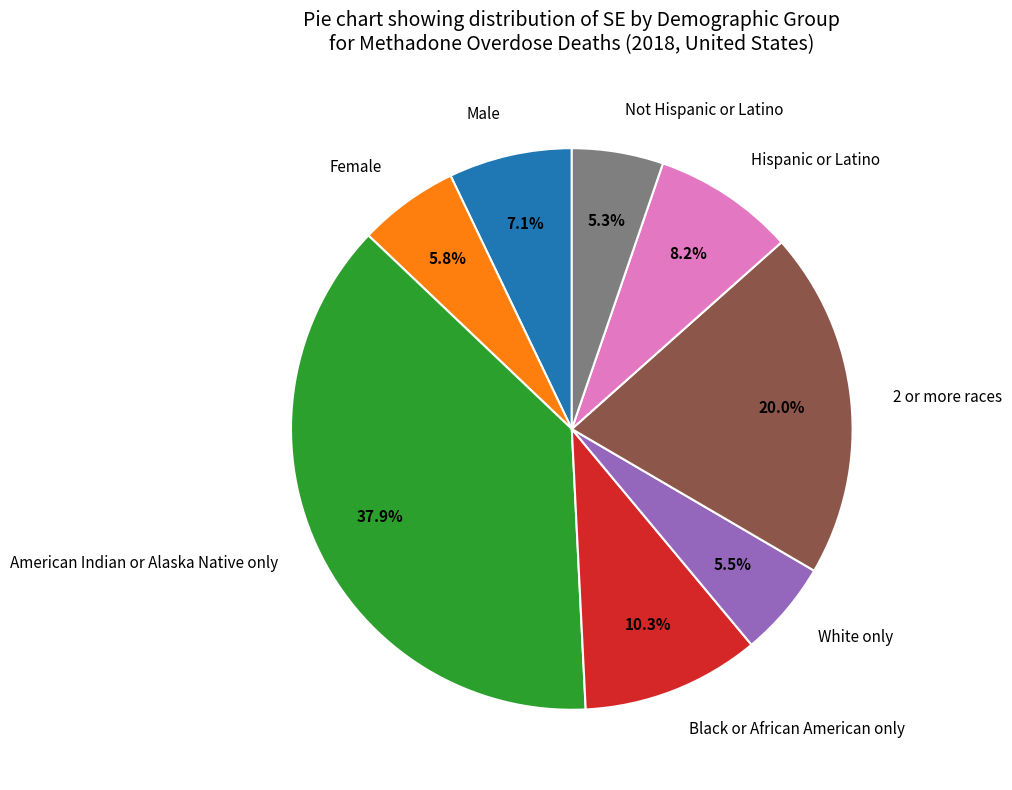

How many segments does this pie chart have?

8